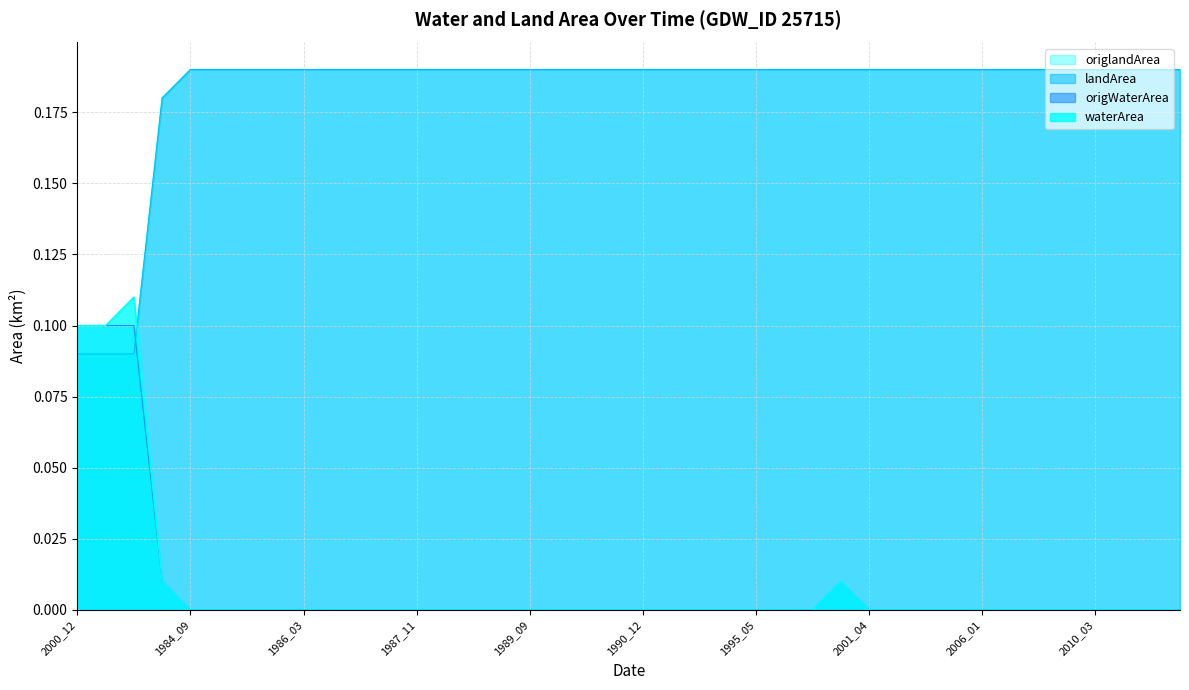

What is the label of the 18th point from the right?

1994_06